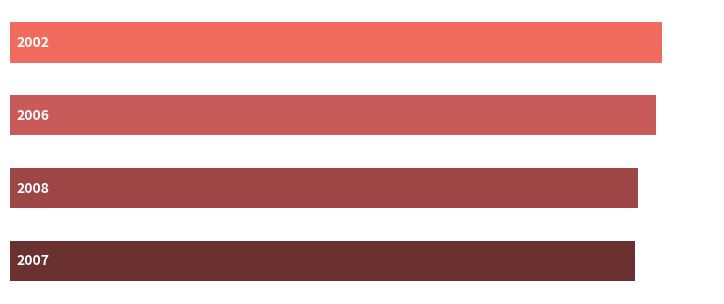

Does the chart contain any negative values?

No